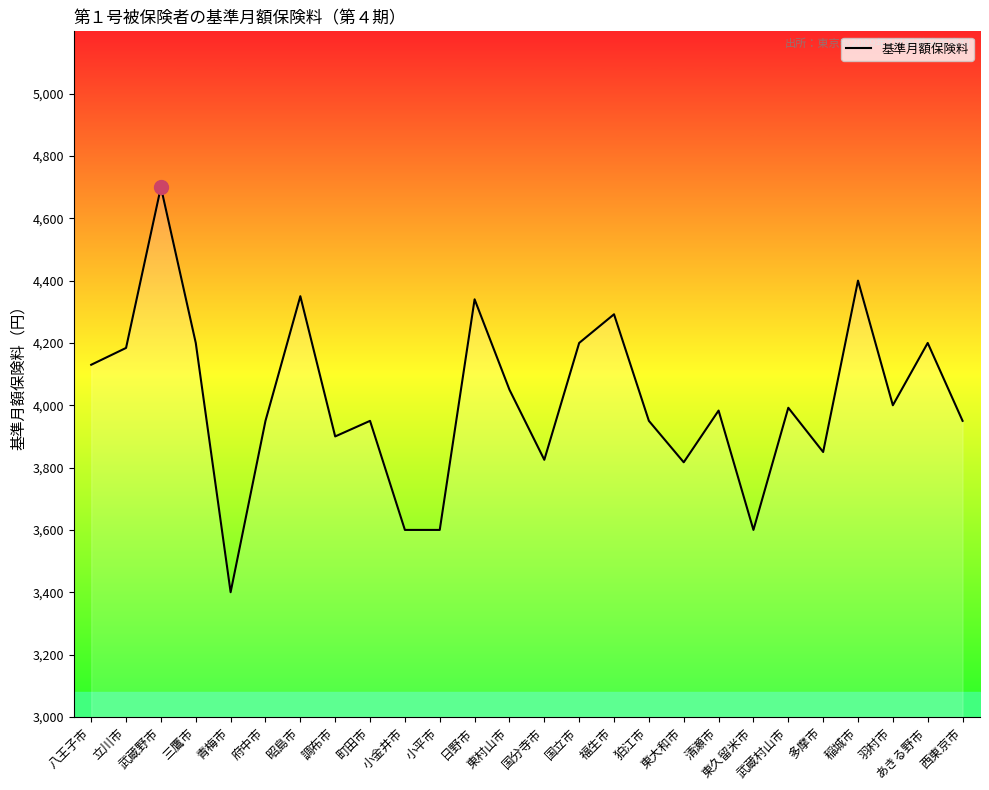

What is the difference between the values at 小金井市 and 三鷹市?

600